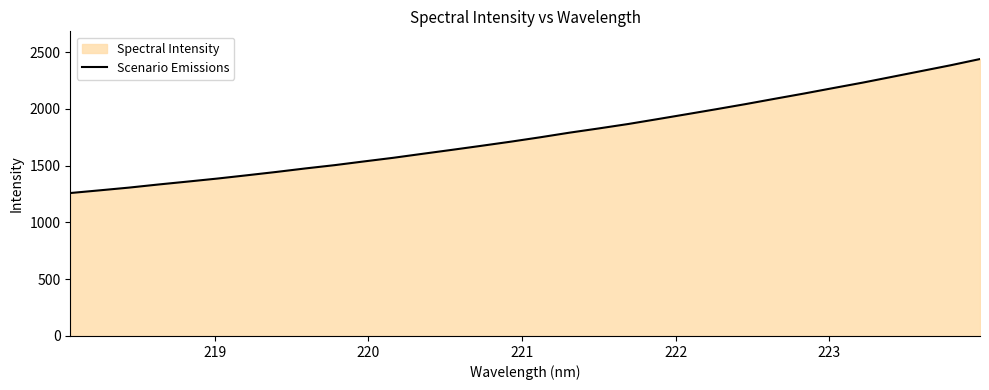

What is the difference between the maximum and minimum values?

1180.1